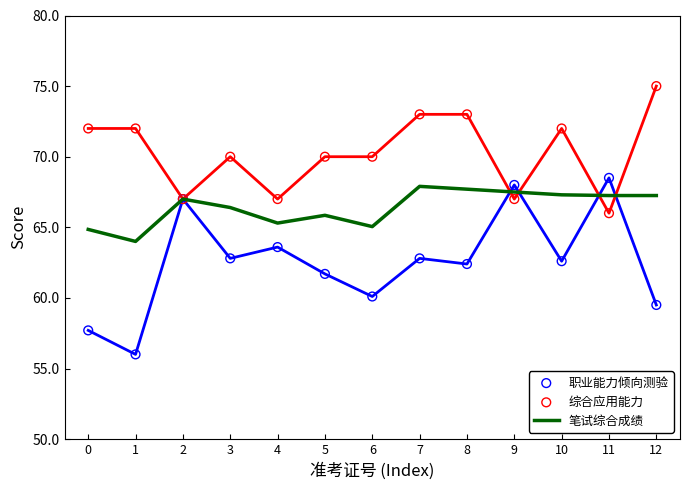

What is the total value across all series at 0?

194.6